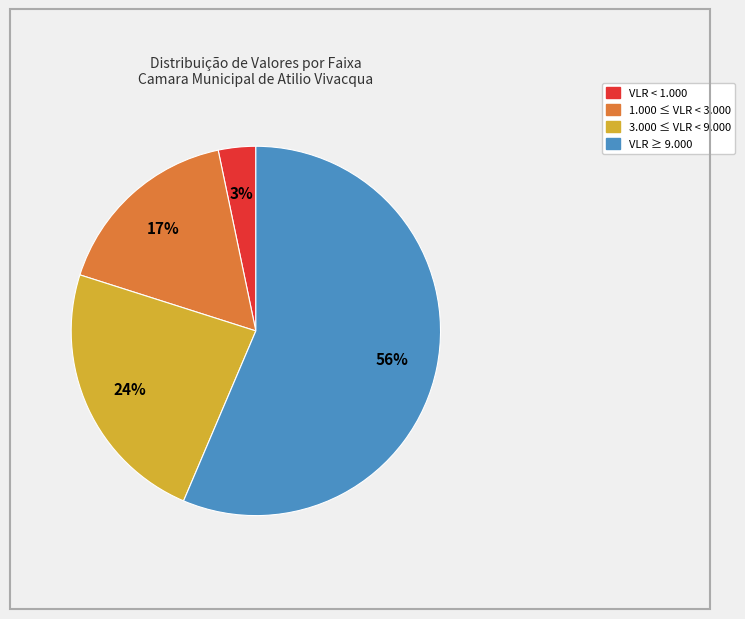

Does any single category account for the majority?

Yes